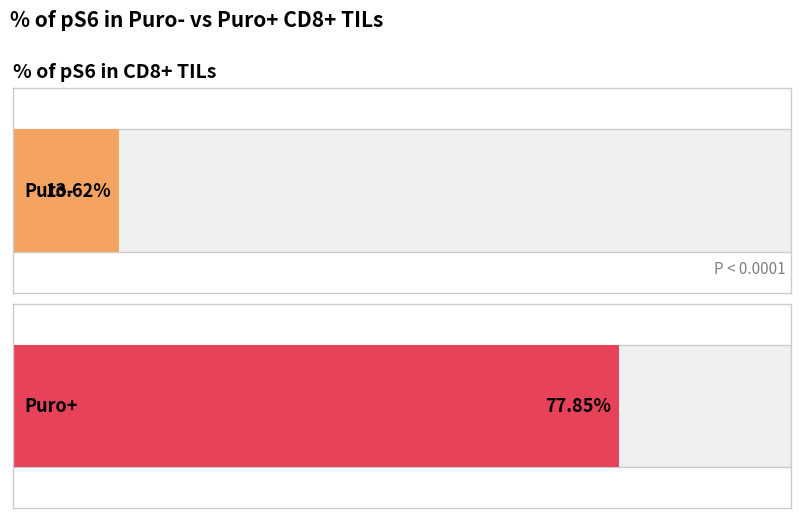

Does the chart contain stacked bars?

No